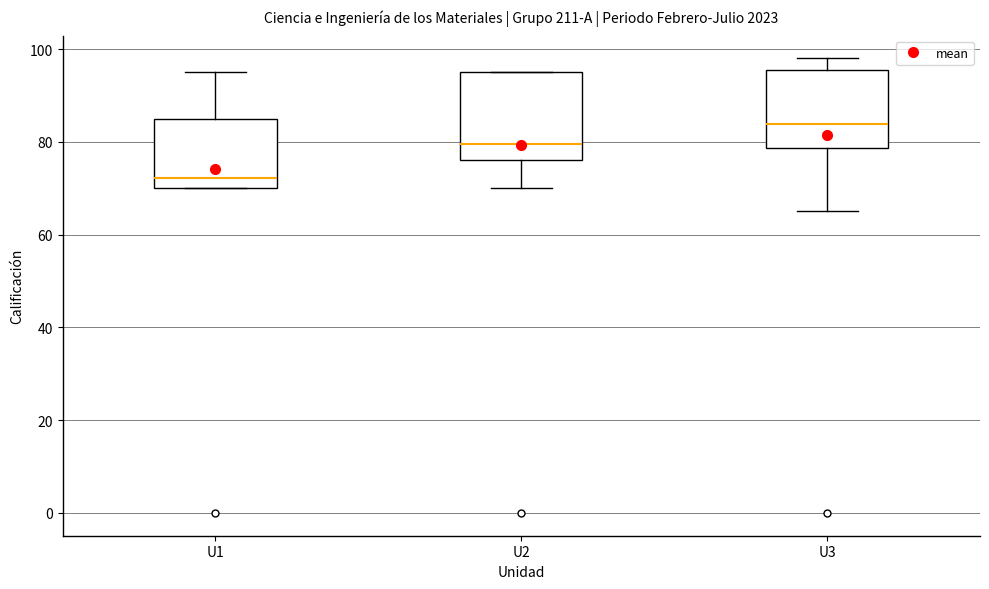

Comparing the boxes themselves (not the whiskers), which one is the tallest?

U2